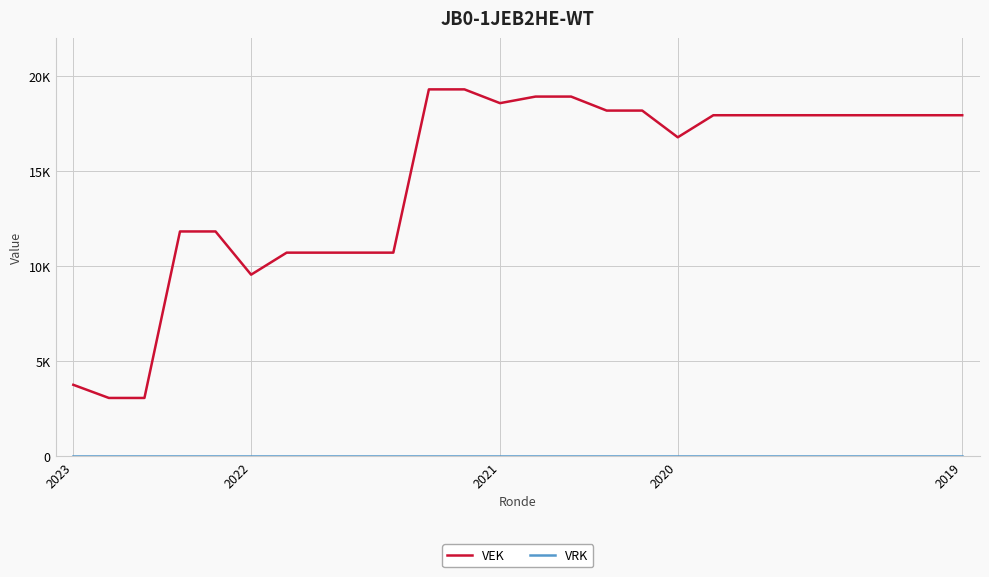

Is this an area chart (filled region under the line)?

No